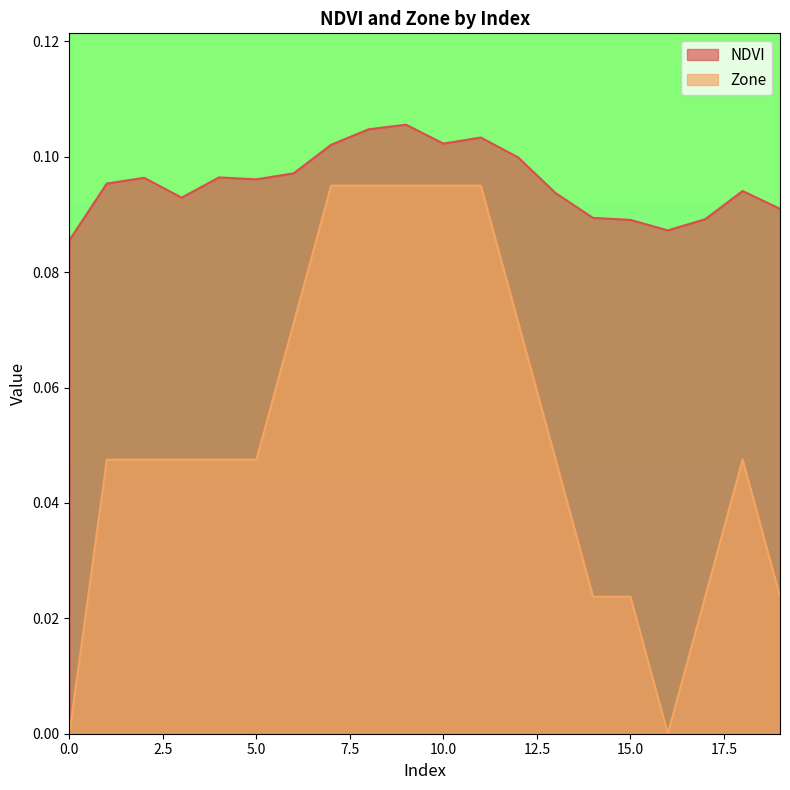

How many lines are shown in the chart?

2